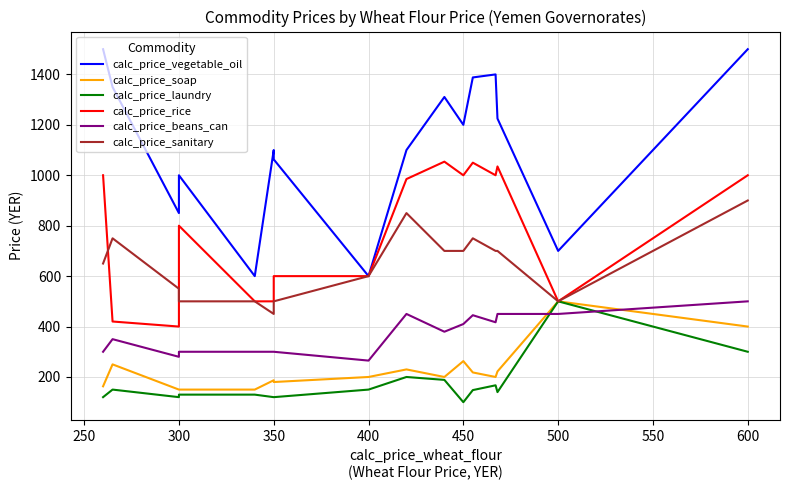

Does the chart have visible grid lines?

Yes